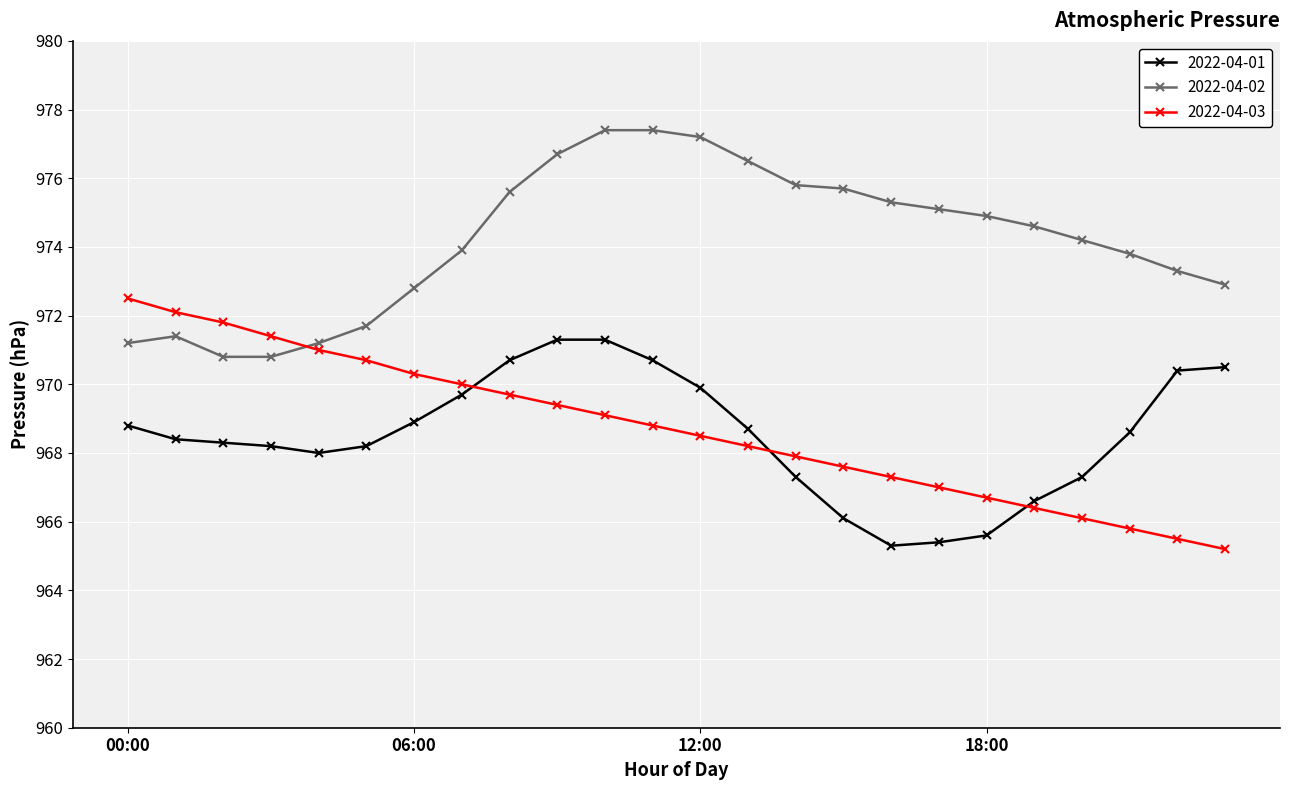

What is the value of the 2022-04-03 point at the 3rd from the left?

971.8